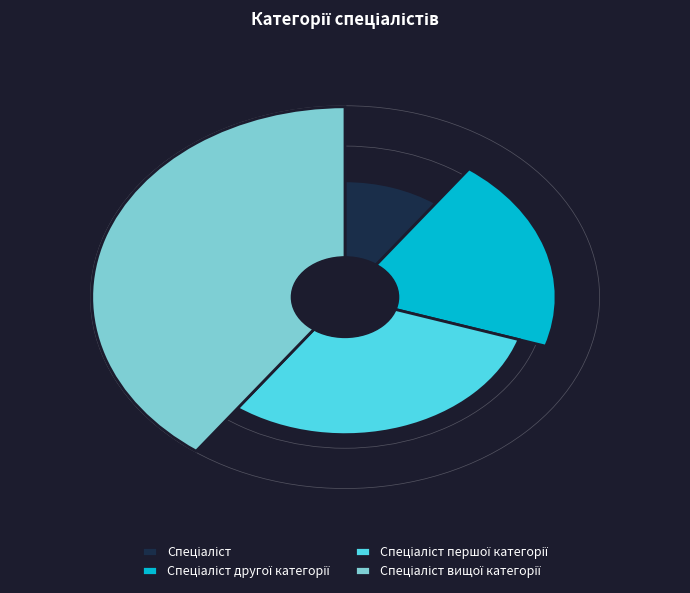

What percentage is NOT represented by Спеціаліст першої категорії?

70.0%